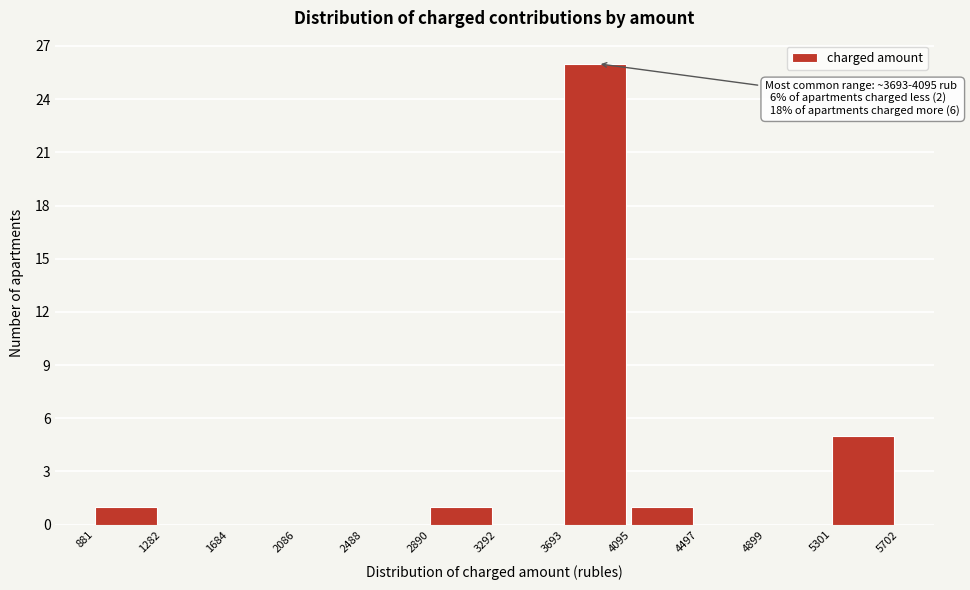

Over which range of the x-axis is the bar tallest?

3693 to 4095